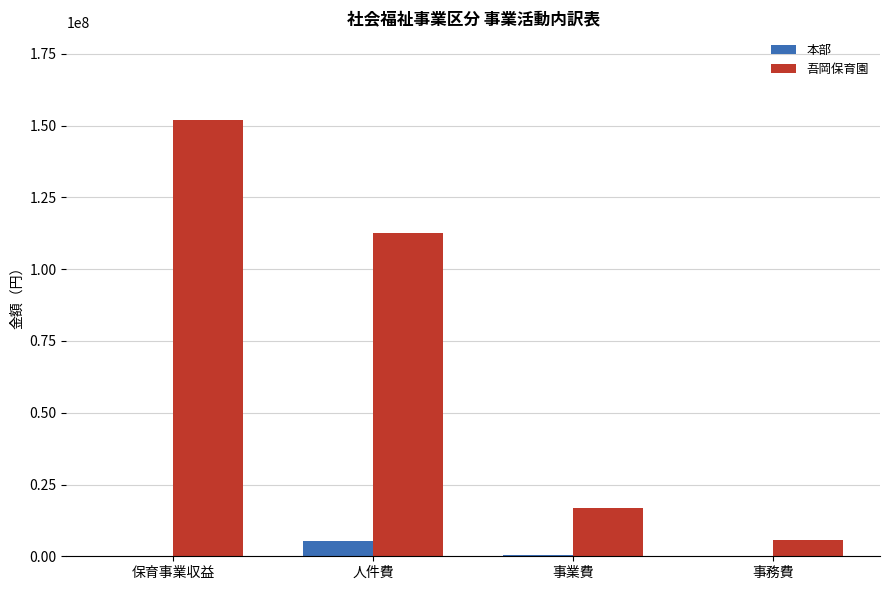

What is the maximum value shown in the chart?

152108647